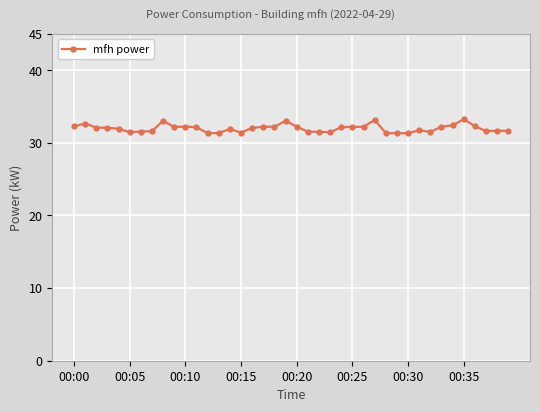

What is the difference between the maximum and minimum values?

1.9